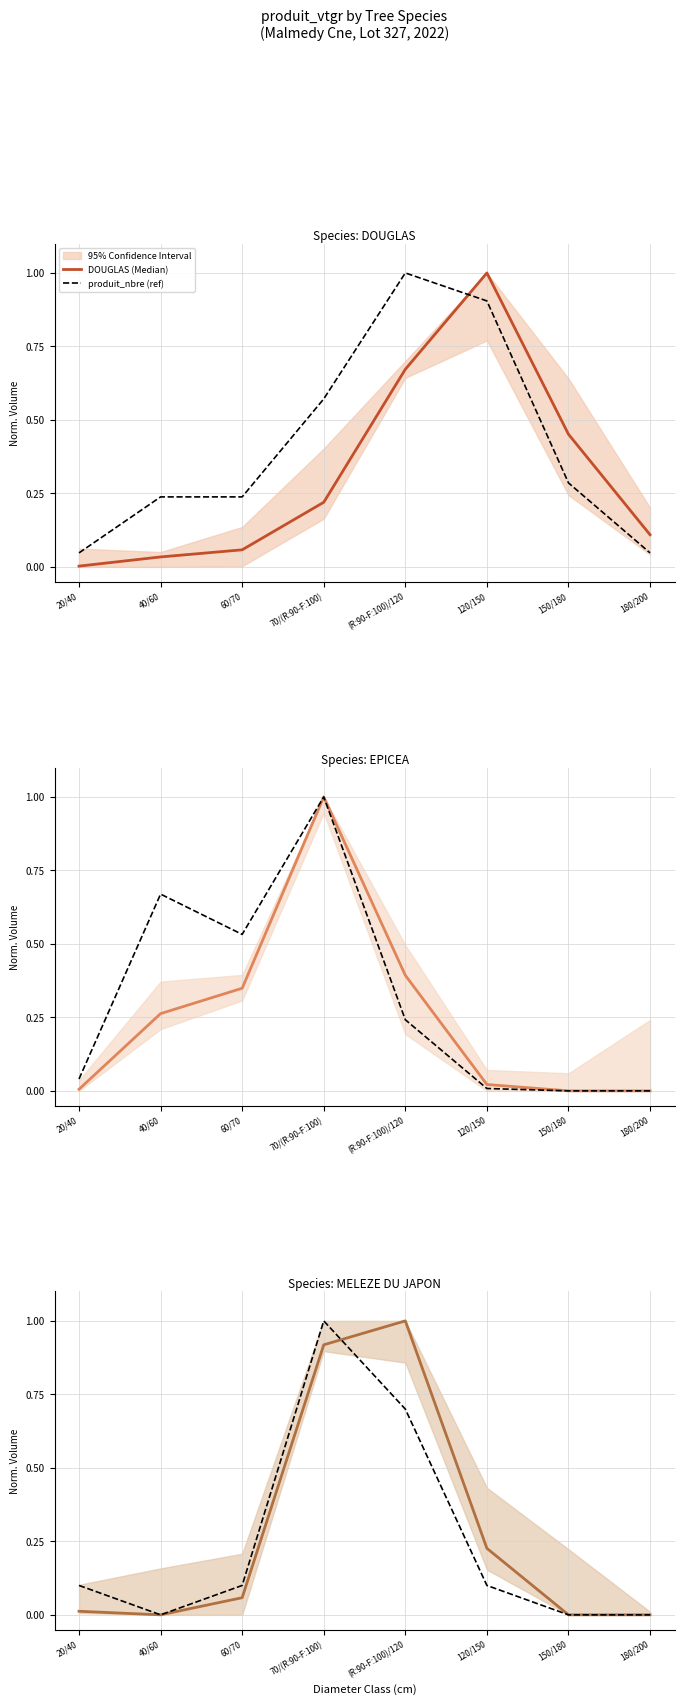

What is the label of the 8th point from the right?

20/40